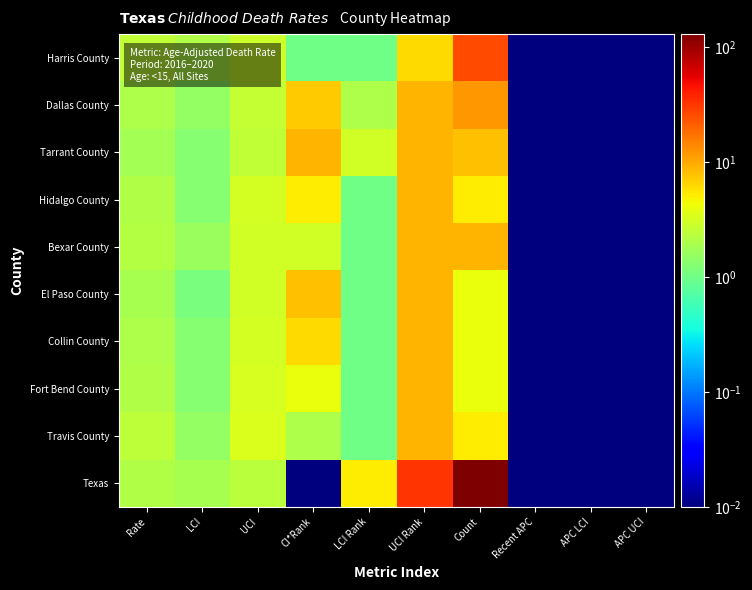

What is the total value across all series at CI*Rank?

45.0